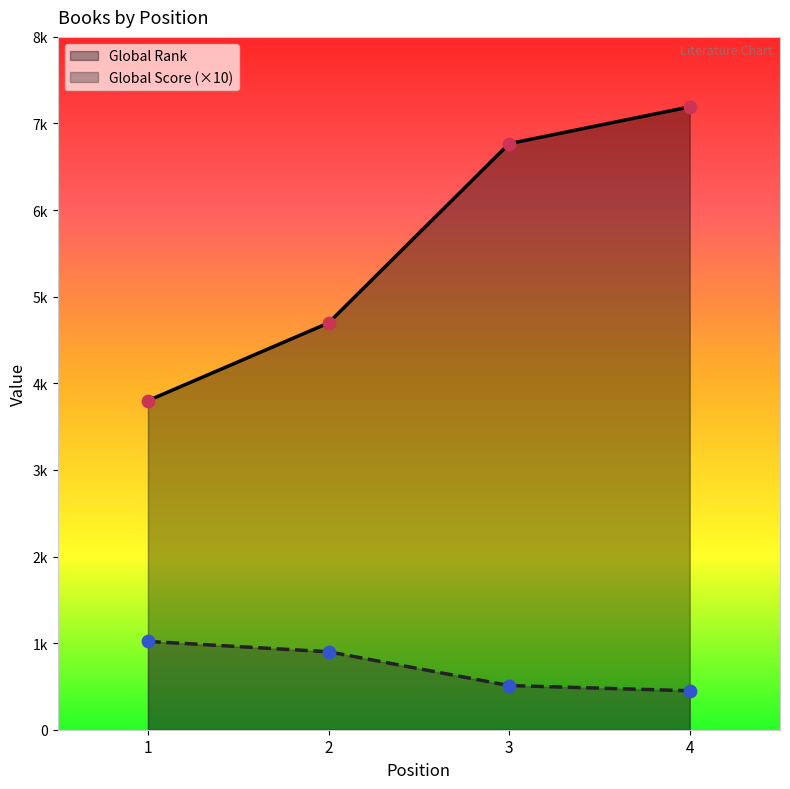

What are all the series names shown in the legend?

Global Rank, Global Score (×10)